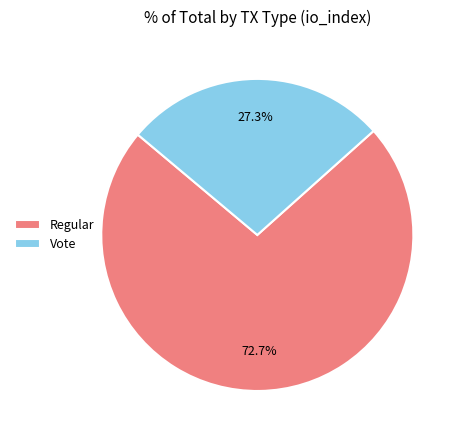

What is the smallest slice in the pie chart?

Vote